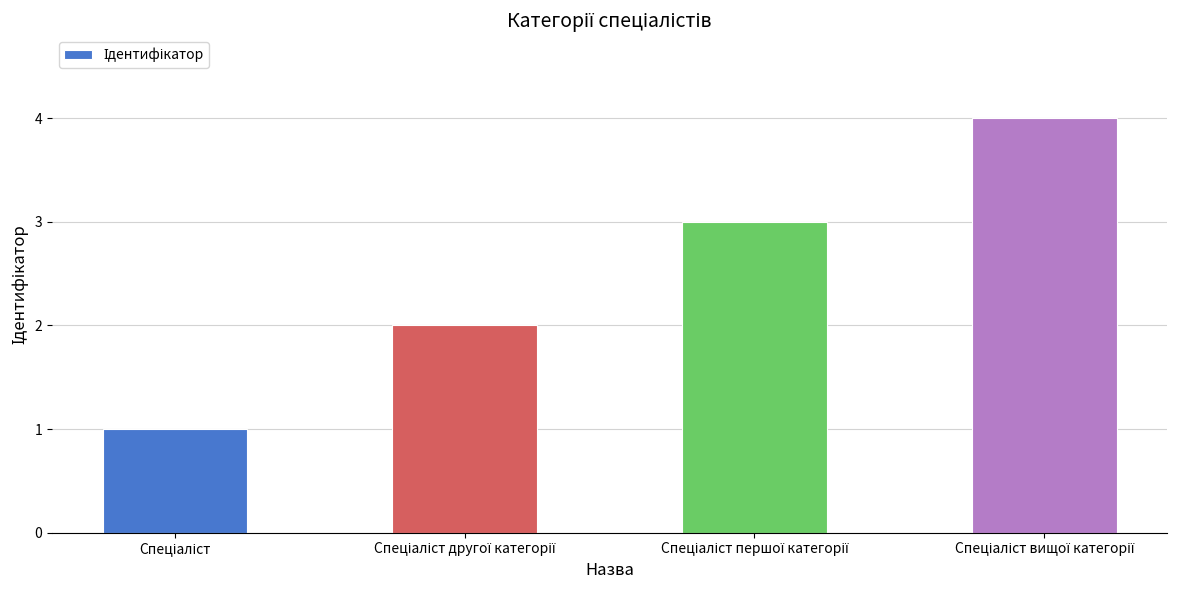

What is the greatest value displayed?

4